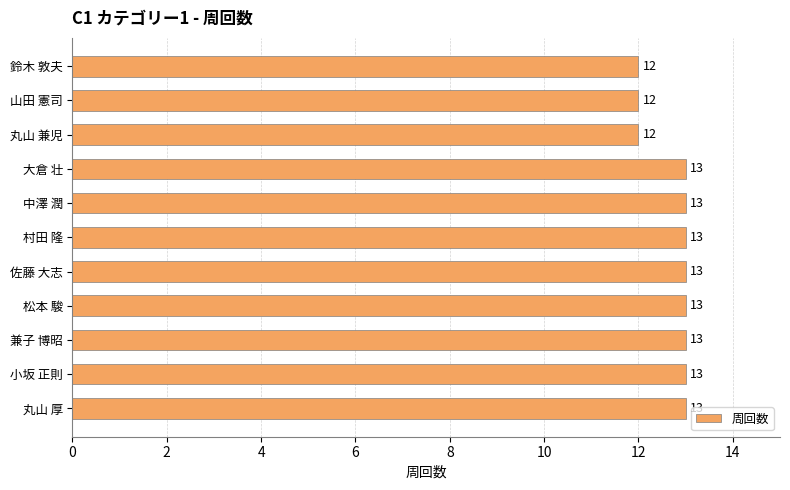

What is the difference between the maximum and second lowest values?

1